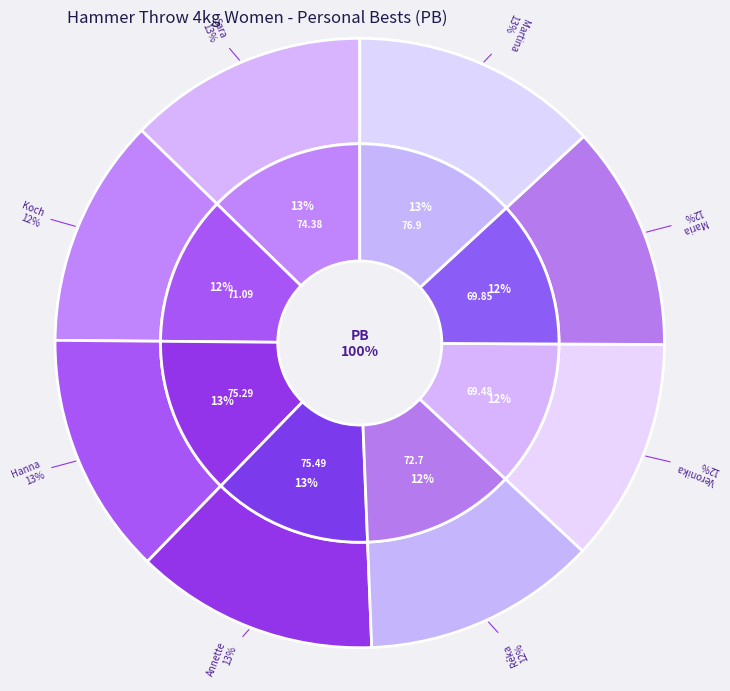

True or false: Jacobsen Katrine Koch accounts for 4% of the total.

False